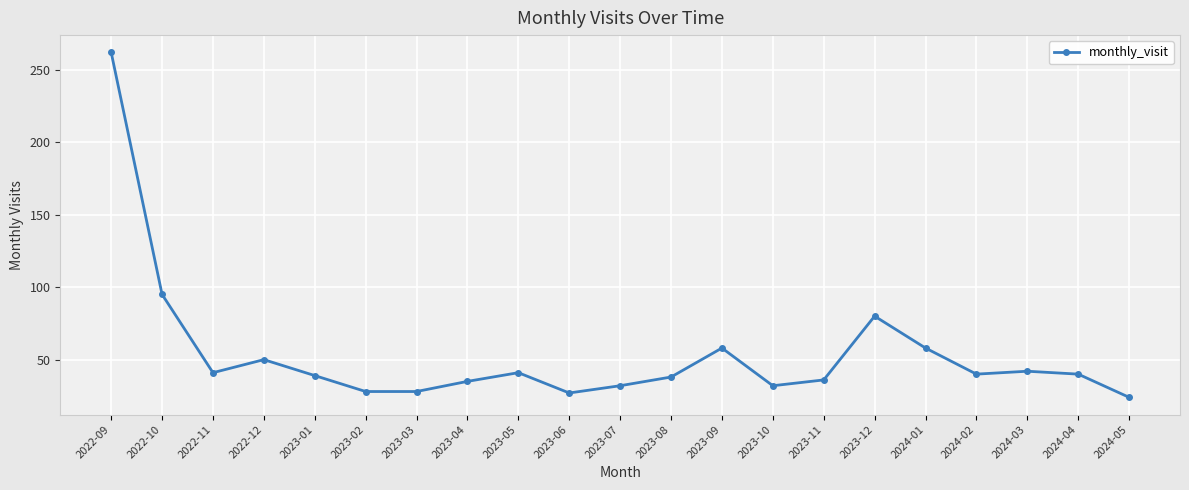

What is the change in value from 2022-10 to 2023-01?

-56